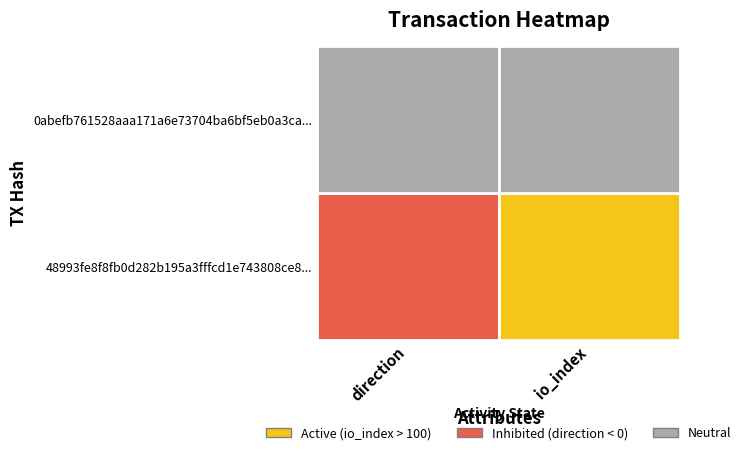

Between 0 and 1, which series saw the biggest shift?

48993fe8f8fb0d282b195a3fffcd1e743808ce8